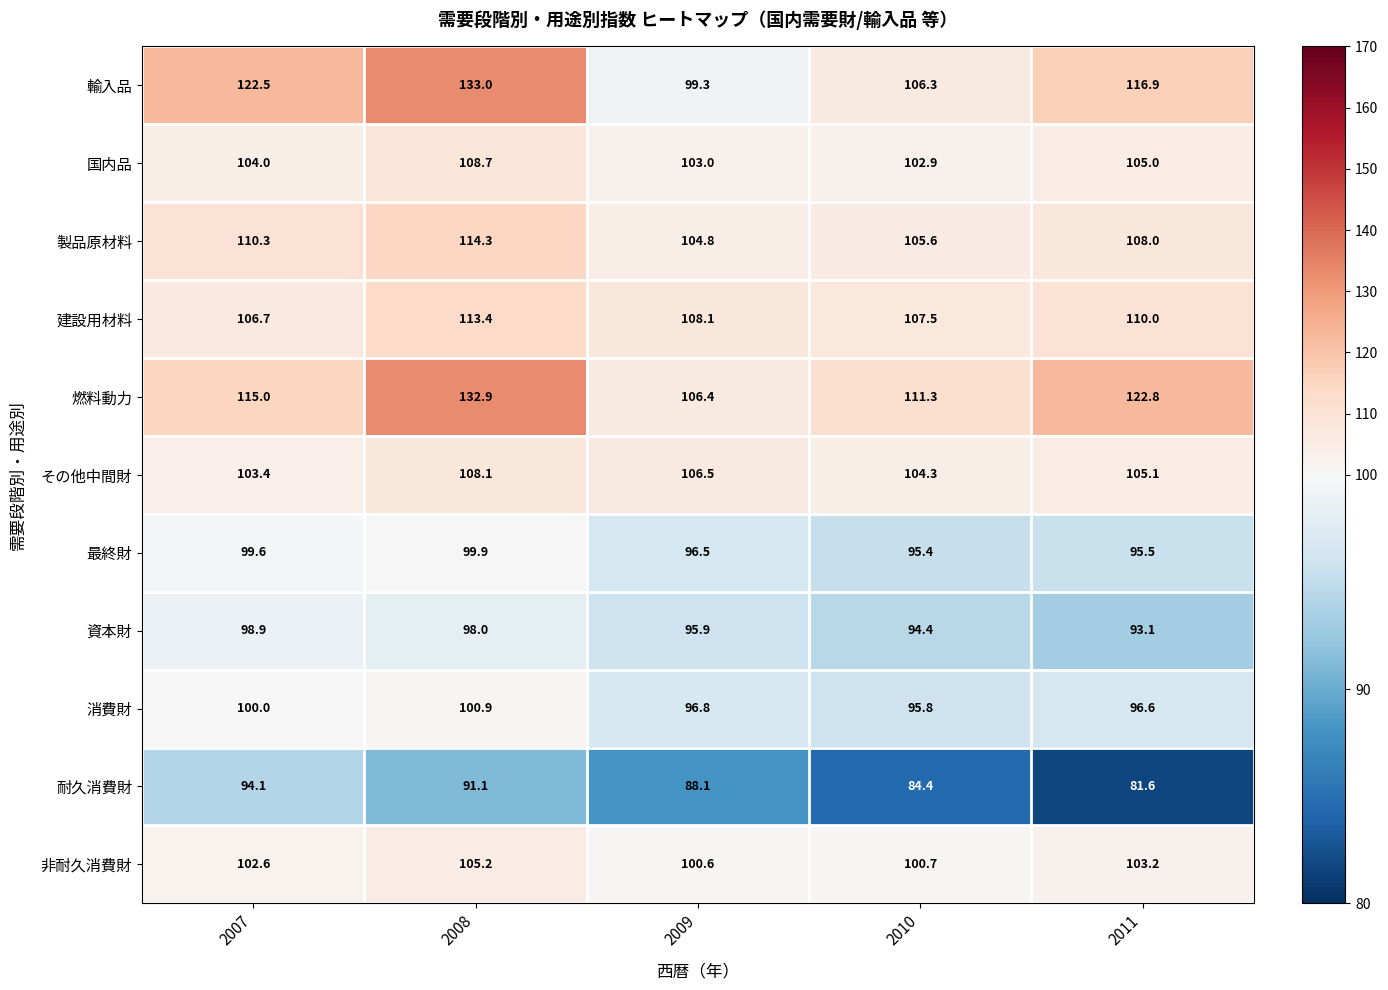

Where does the 最終財 series first go above 96?

2007